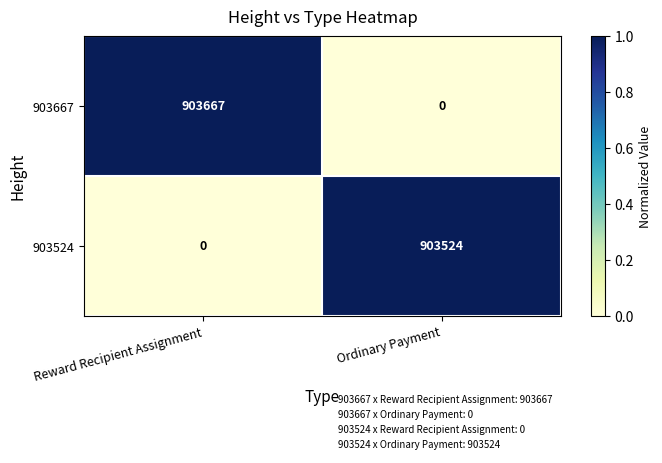

How many data points does each series have?

2